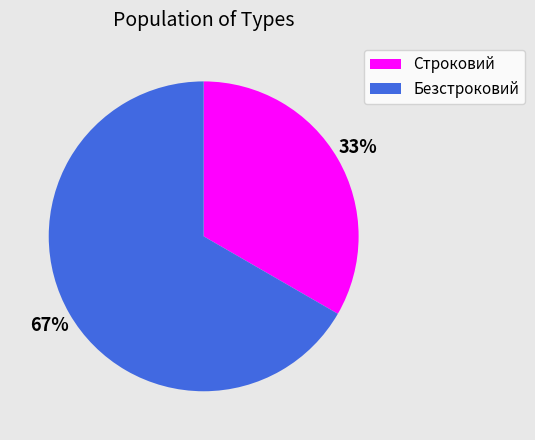

Is the sum of Строковий and Безстроковий greater than half?

Yes